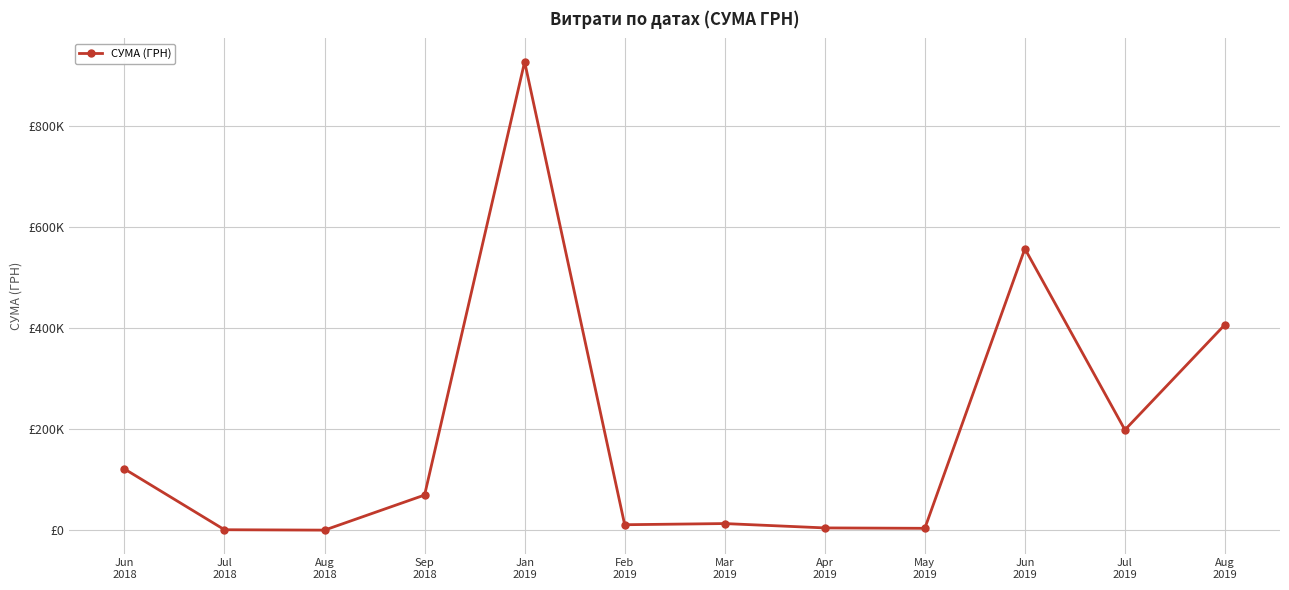

Reading right to left, extract all data points from this chart.

Aug
2019=407215.8	Jul
2019=198887.7	Jun
2019=557289.5	May
2019=4109.3	Apr
2019=4900.0	Mar
2019=13500.4	Feb
2019=11205.0	Jan
2019=927060.7	Sep
2018=69940.9	Aug
2018=528.0	Jul
2018=1284.0	Jun
2018=121557.0